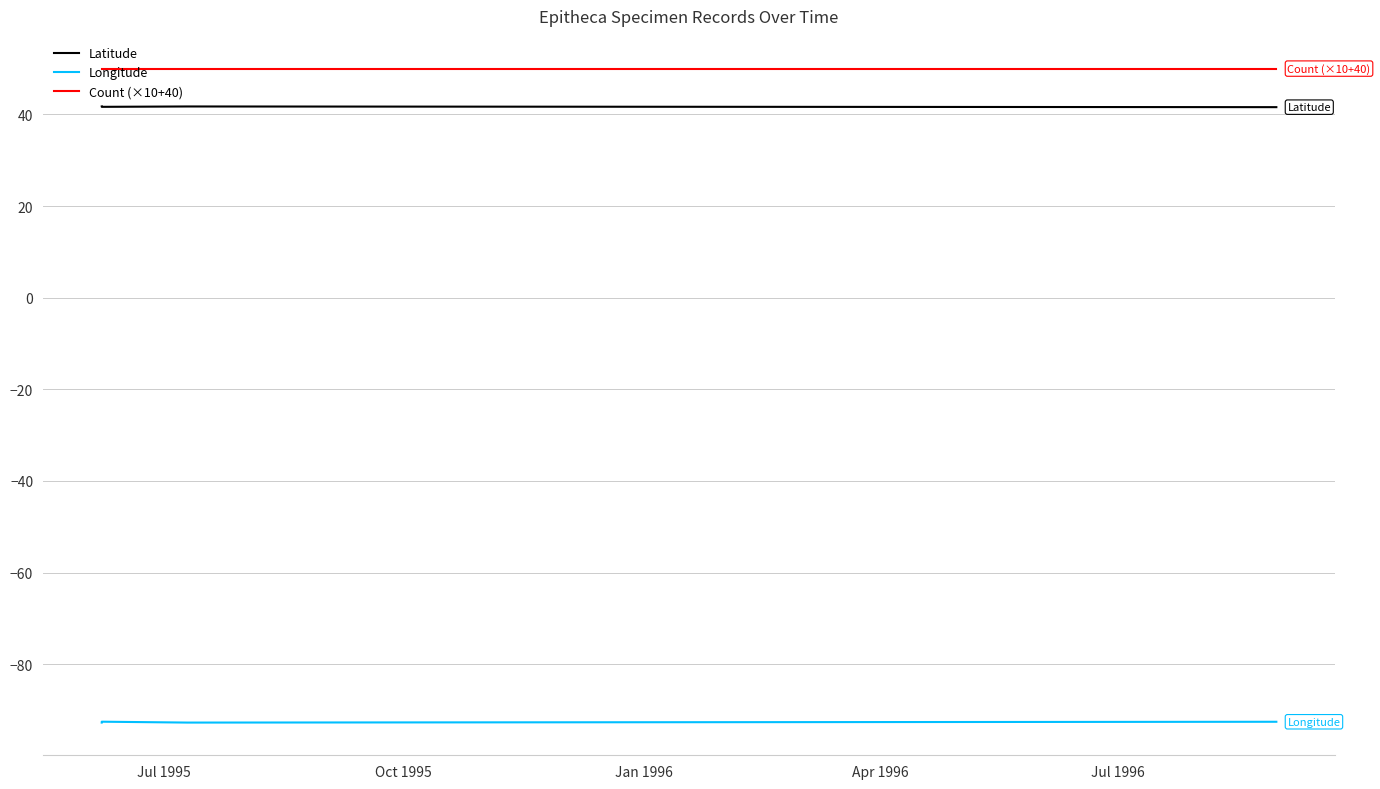

Between Jul 1995 and Apr 1996, which series saw the biggest shift?

Latitude